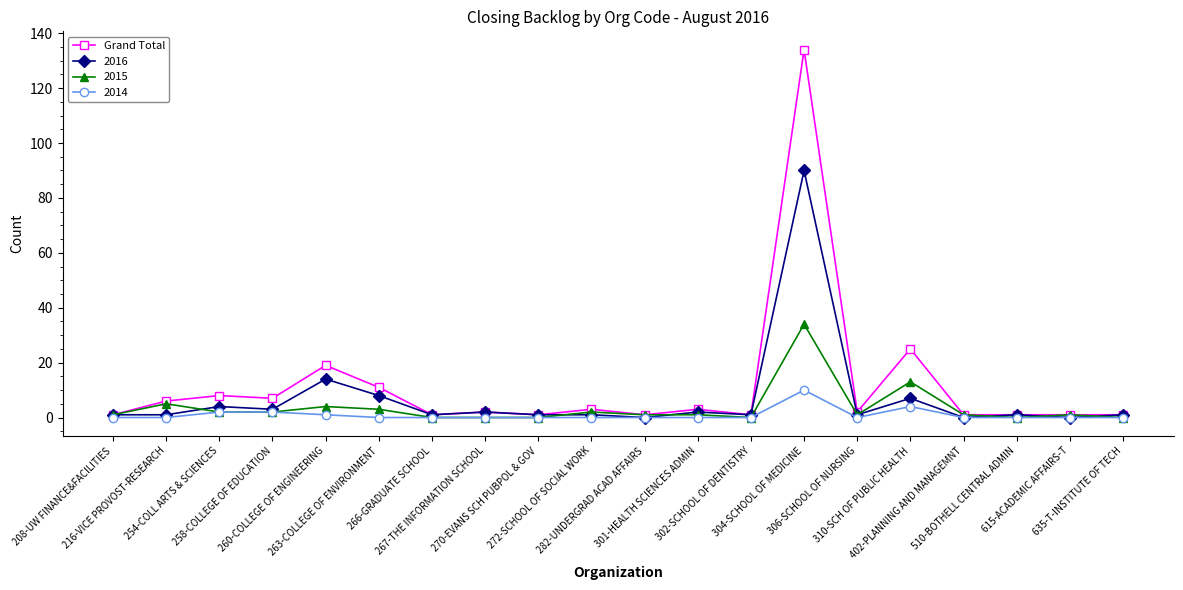

What is the greatest value displayed?

134